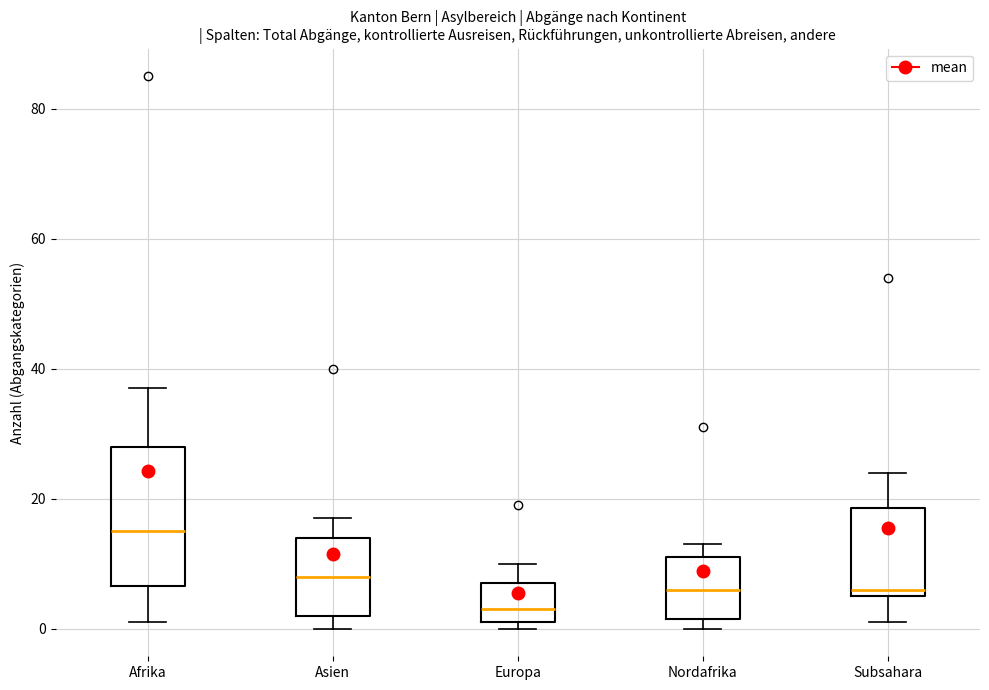

Where is the upper edge of the box for Afrika on the y-axis? The values are not printed on the chart, so give them approximately, as read against the axis.

28